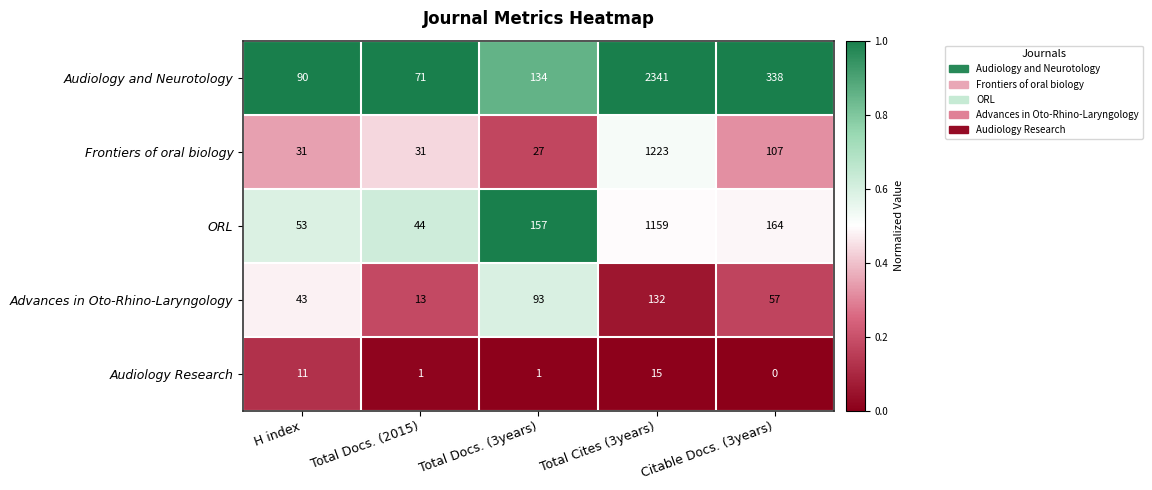

Between Total Docs. (2015) and Total Cites (3years), which series saw the biggest shift?

Audiology and Neurotology